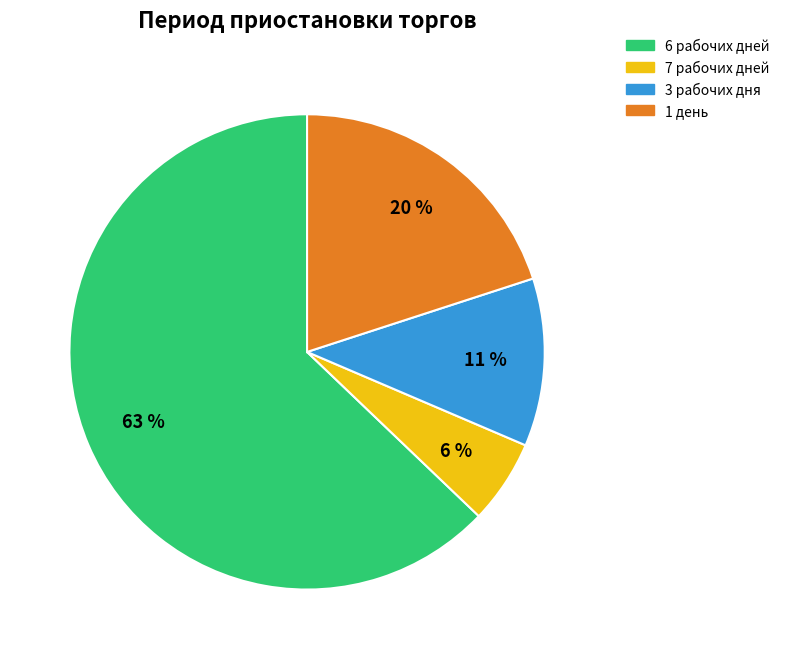

Which slice is the largest?

6 рабочих дней